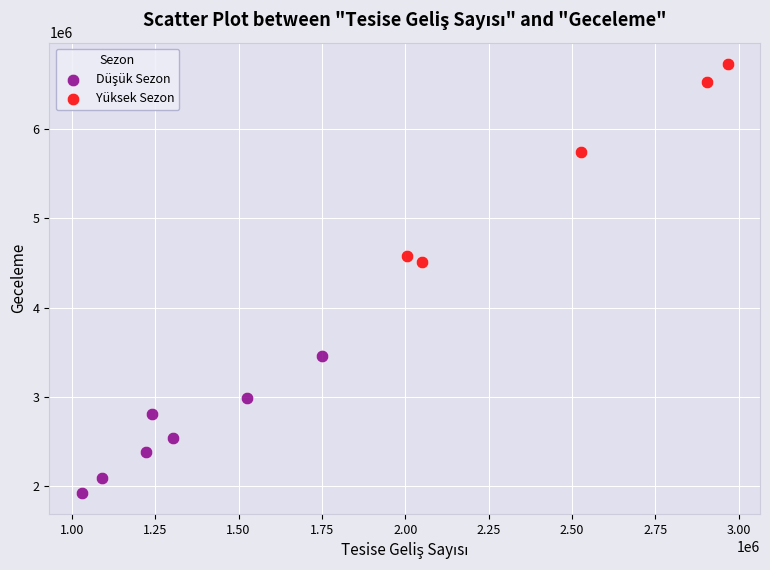

Which series has the largest Y range (max minus min)?

Yüksek Sezon